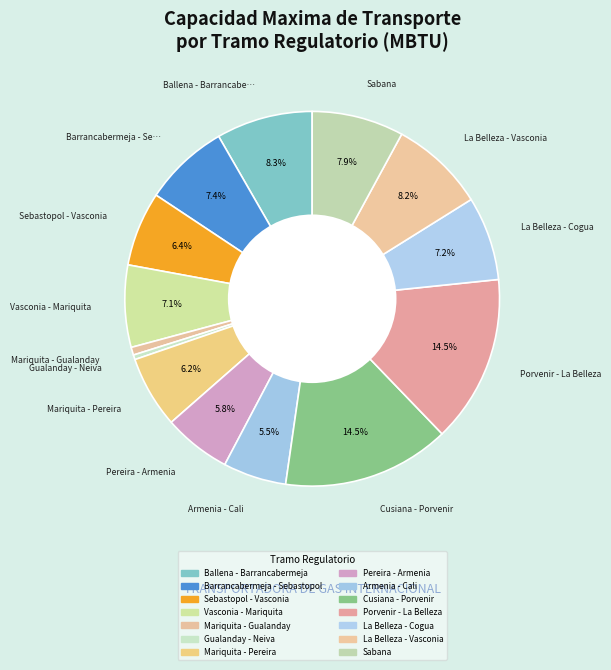

How many segments does this pie chart have?

14